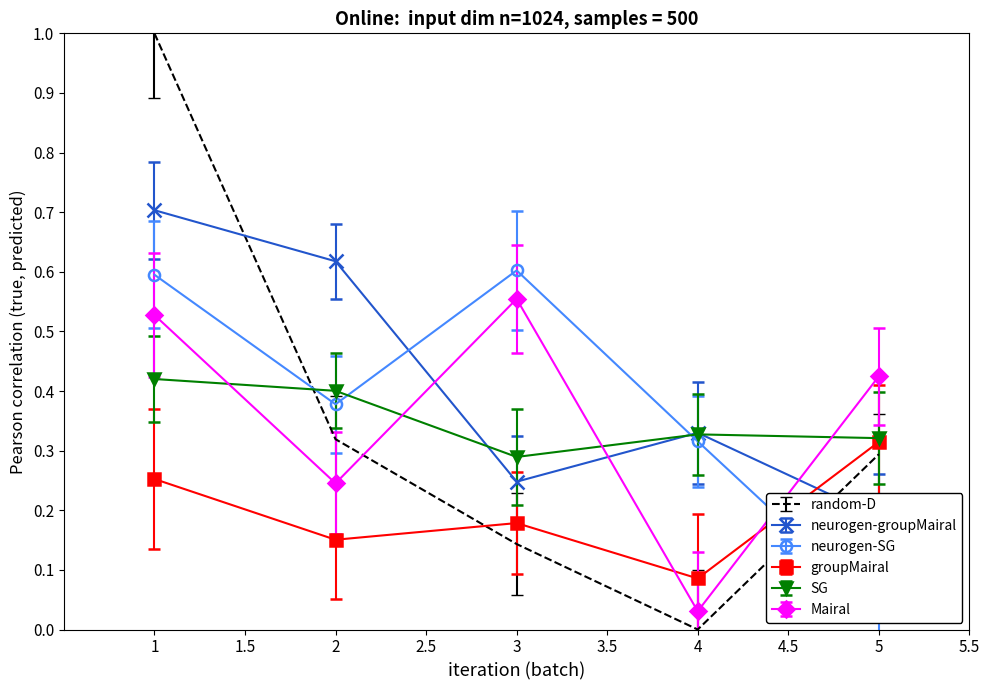

What are all the series names shown in the legend?

random-D, neurogen-groupMairal, neurogen-SG, groupMairal, SG, Mairal